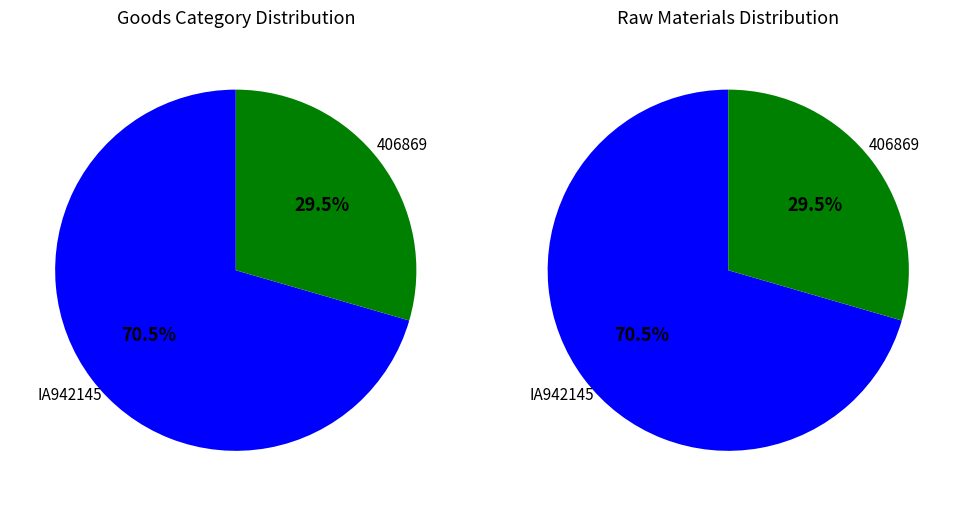

How many slices are in this pie chart?

2